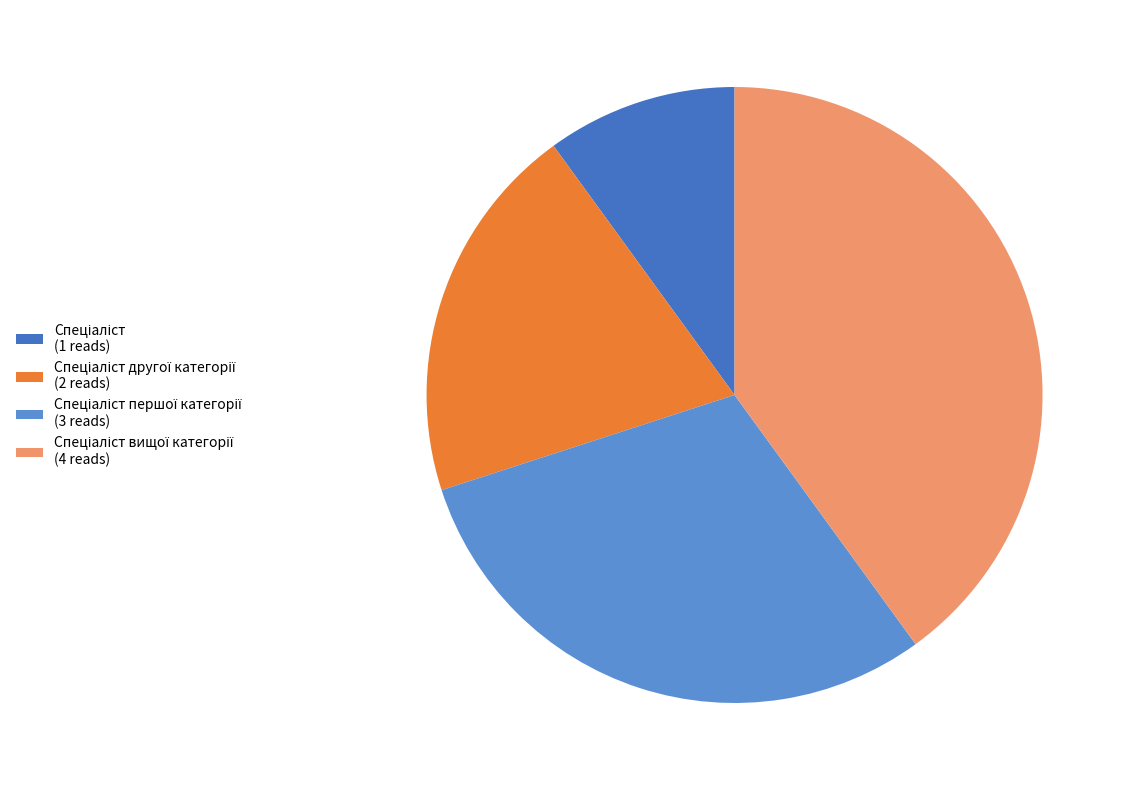

Is there any slice that represents more than half of the pie?

No